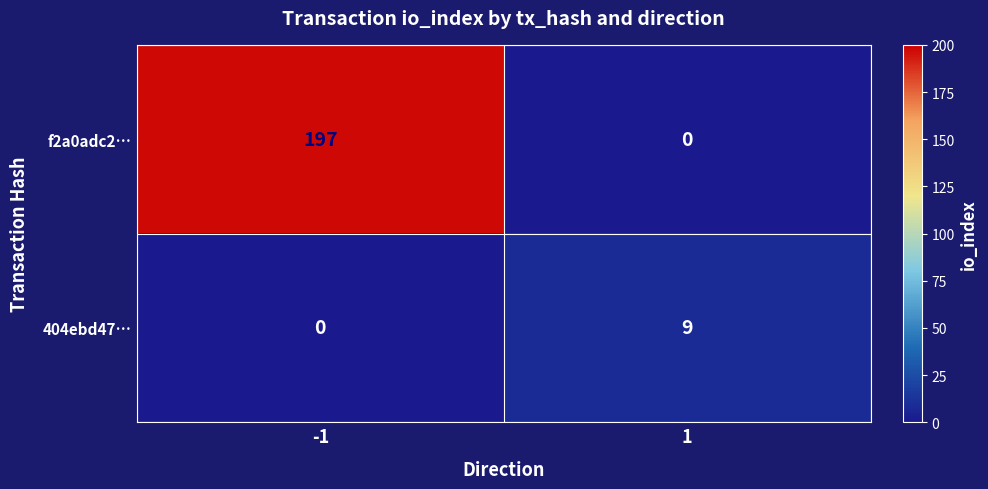

Rank the series by their maximum value, from lowest to highest.

404ebd47…, f2a0adc2…